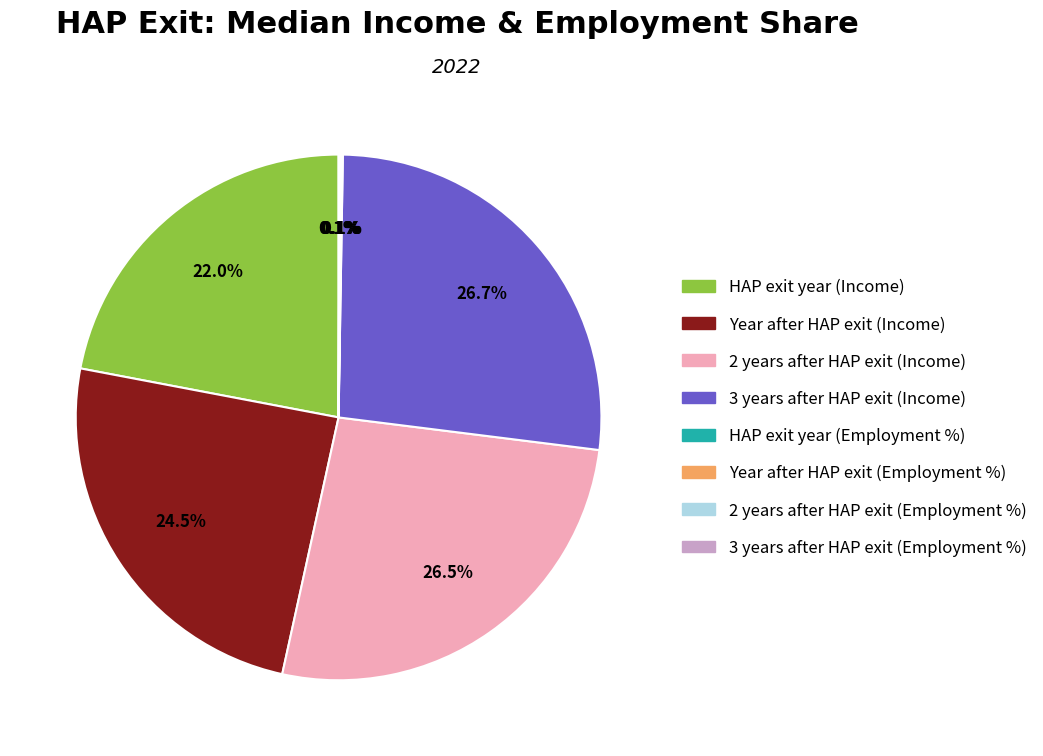

Is there a majority slice in this chart?

No